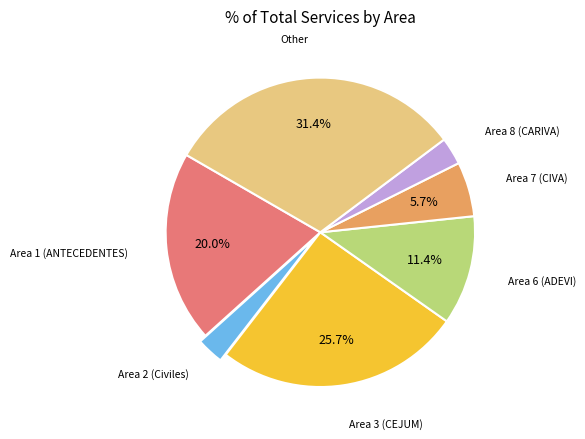

Is there any slice that represents more than half of the pie?

No